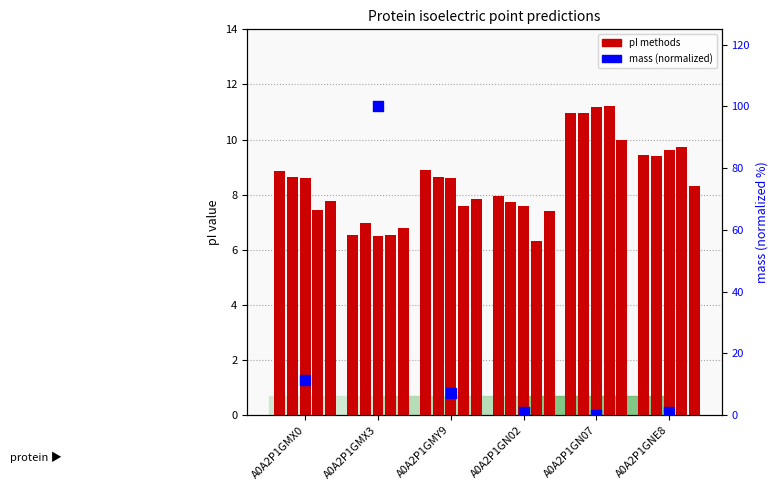

Which series reaches the maximum Y coordinate?

mass (normalized)